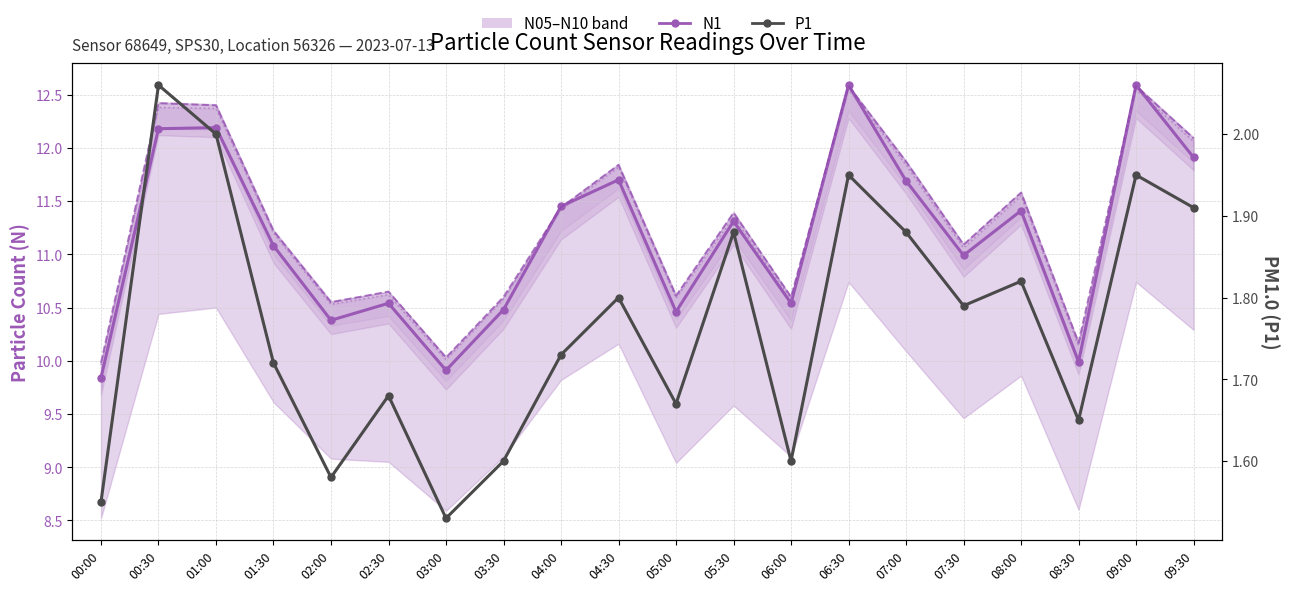

What is the maximum value for N25 line?

12.6